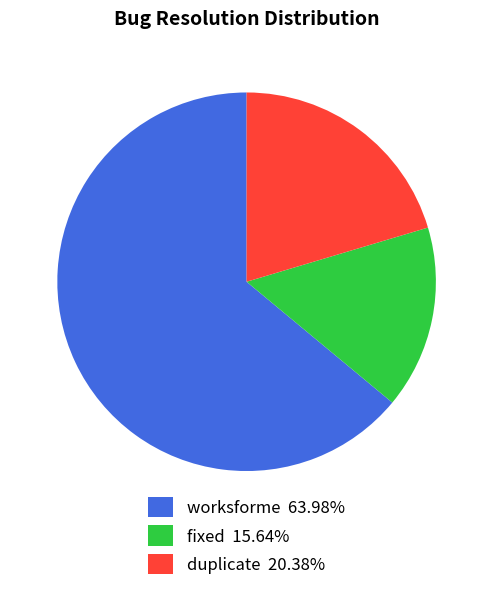

True or false: worksforme accounts for 64% of the total.

True